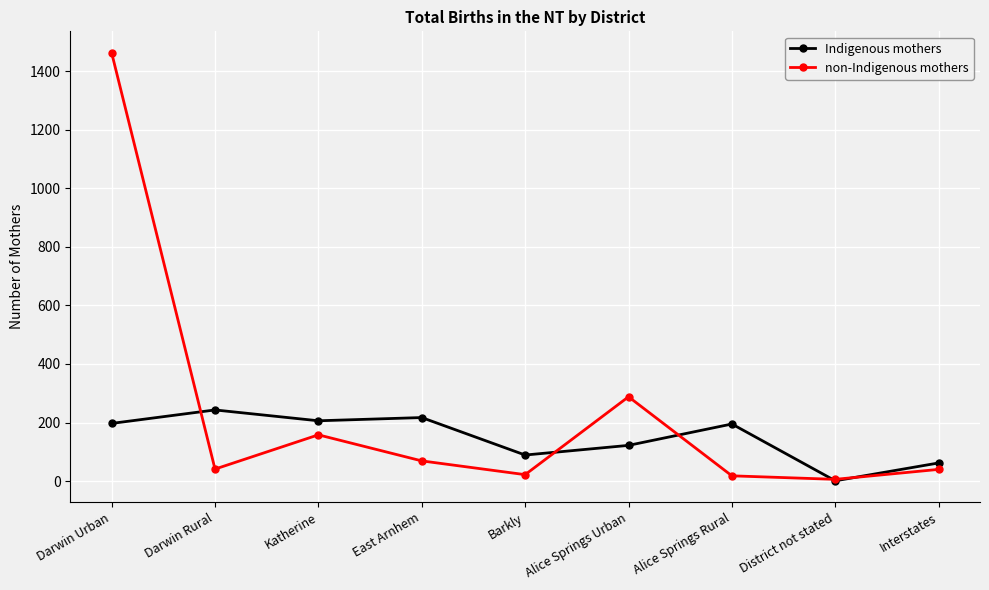

The value of Indigenous mothers at Alice Springs Rural is 195. True or false?

True